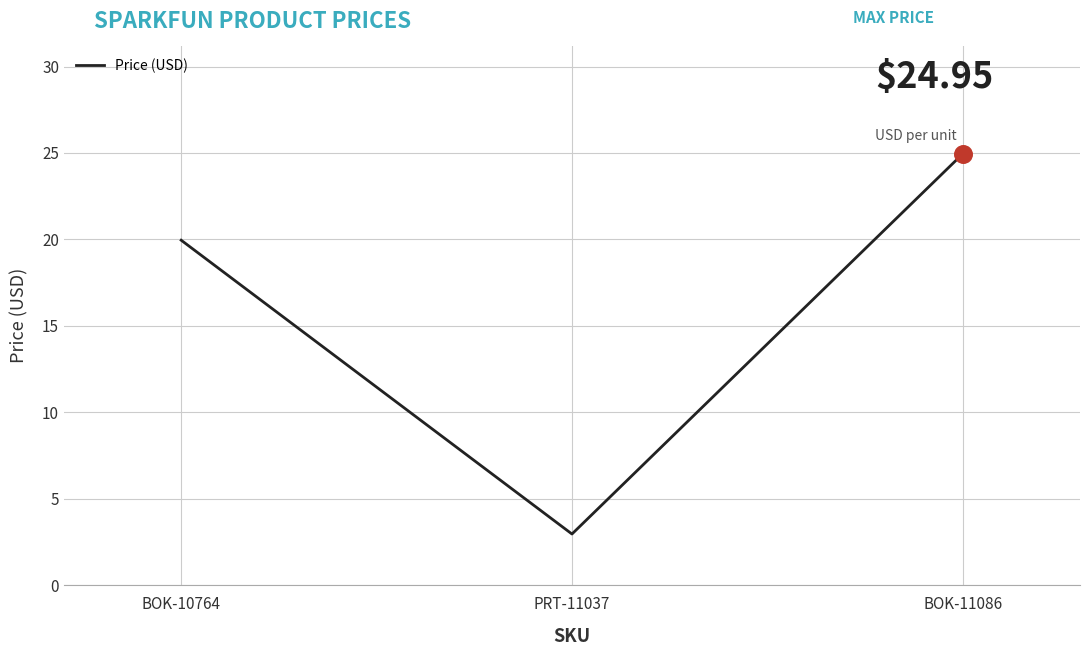

Approximately how many times larger is the value at PRT-11037 compared to BOK-11086?

0.1